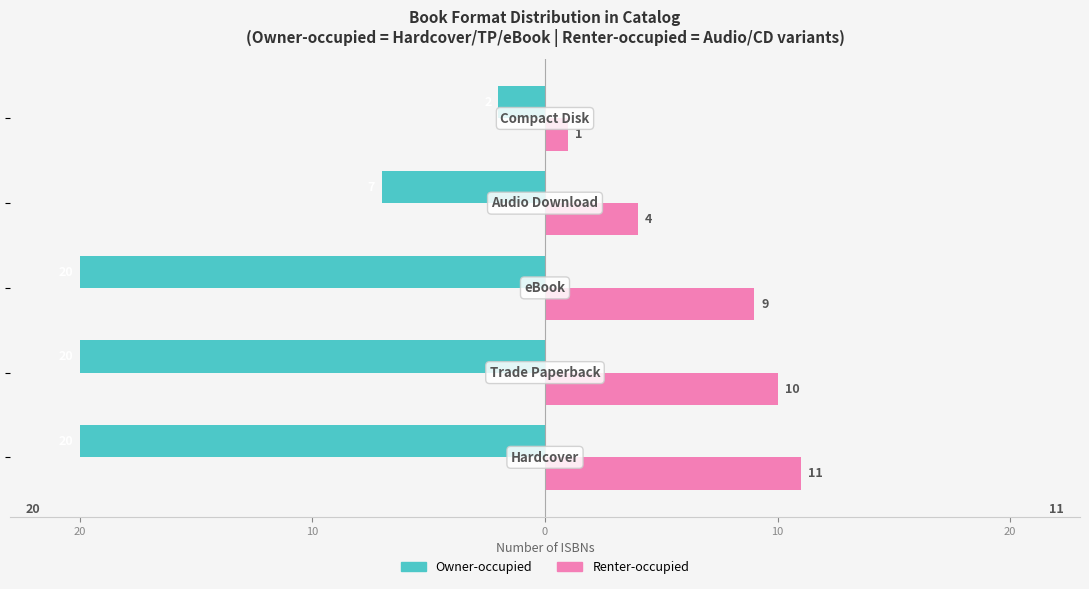

How many Owner-occupied values are between -20 and -7?

4